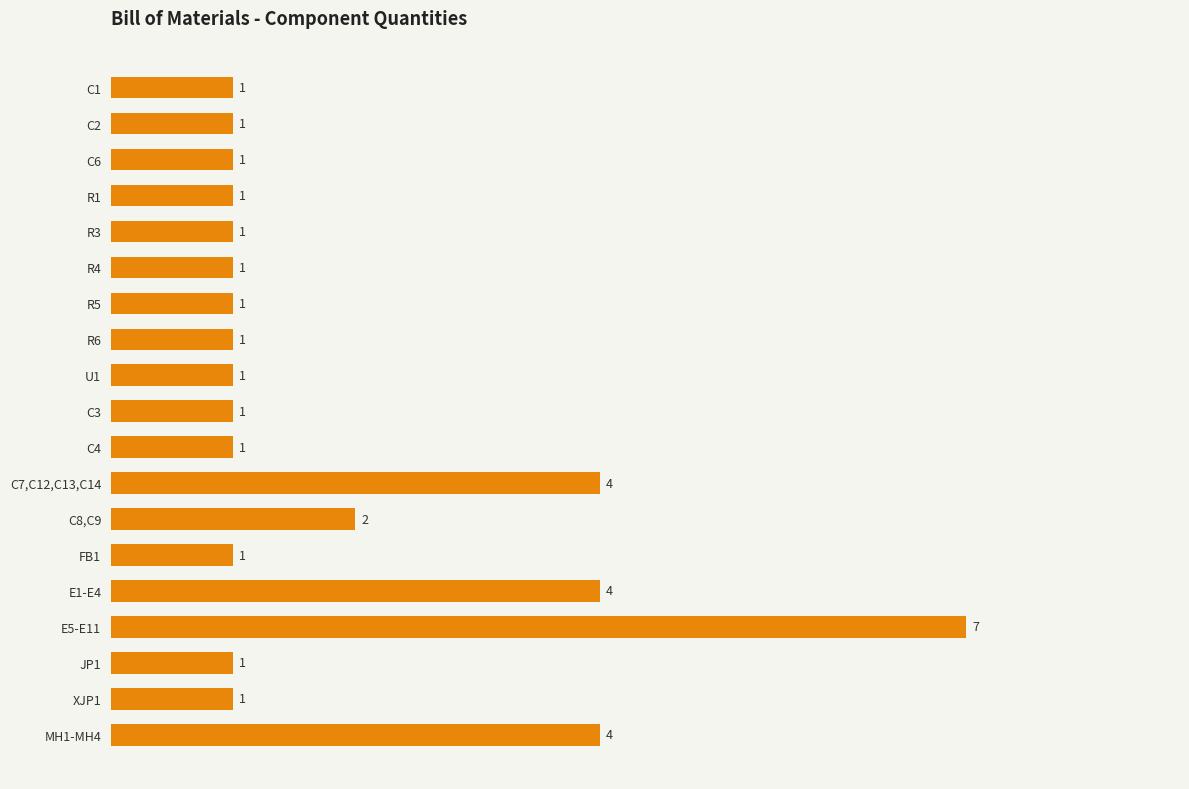

What is the minimum value shown in the chart?

1